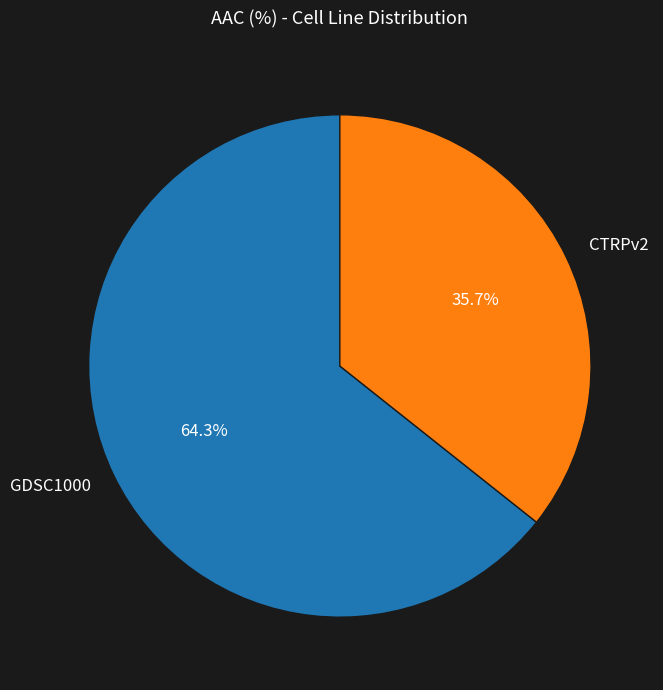

What is the ratio of the value at CTRPv2 to the value at GDSC1000?

0.6